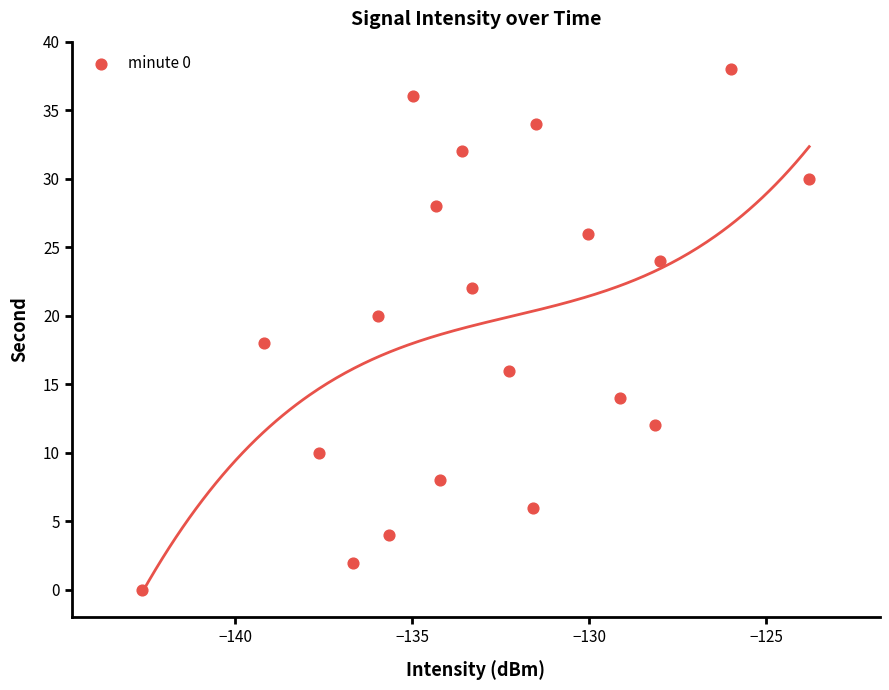

What is the range of Y values (max minus min)?

38